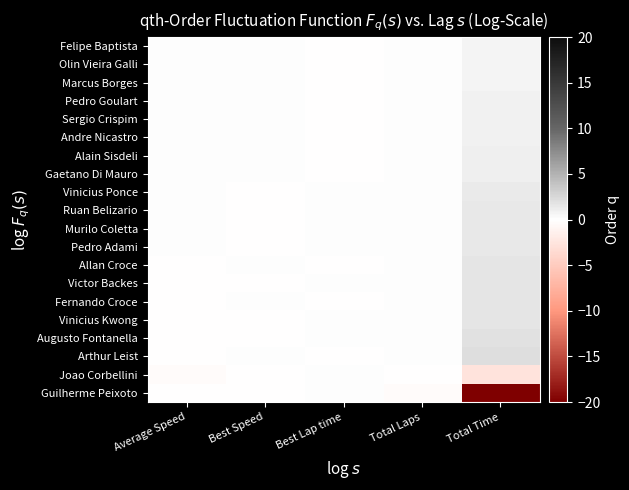

Which has a higher value, Best Lap time or Total Time?

Total Time